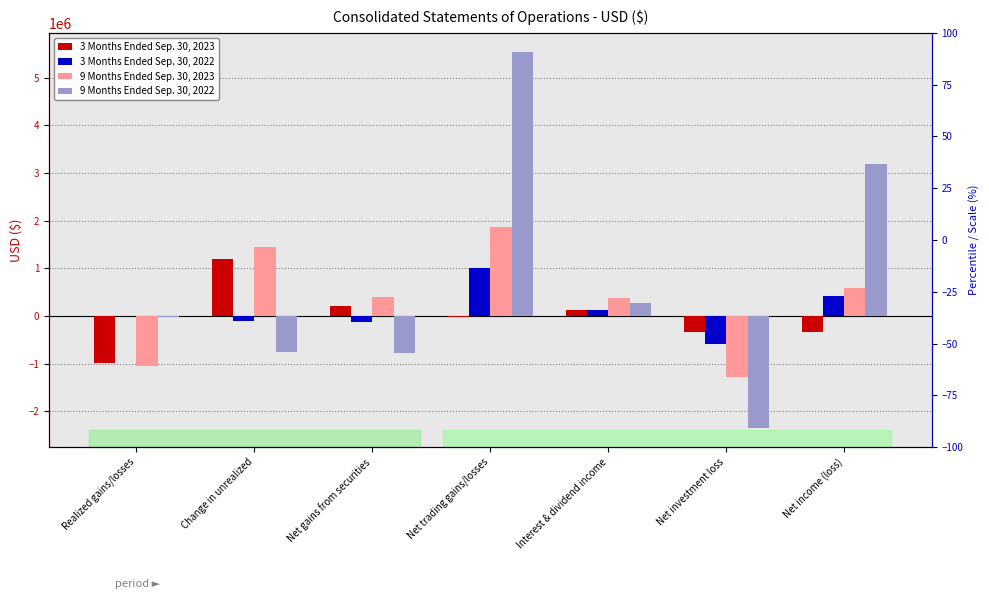

At which label is 3 Months Ended Sep. 30, 2023 closest to 102439?

Interest & dividend income